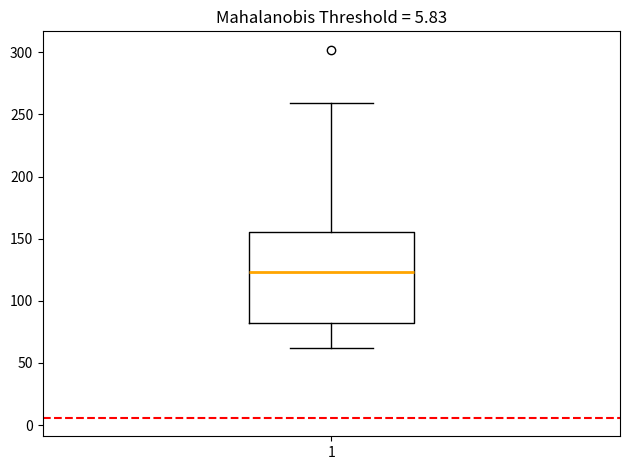

Where is the lower edge of the box at x = 1 on the y-axis? The values are not printed on the chart, so give them approximately, as read against the axis.

80